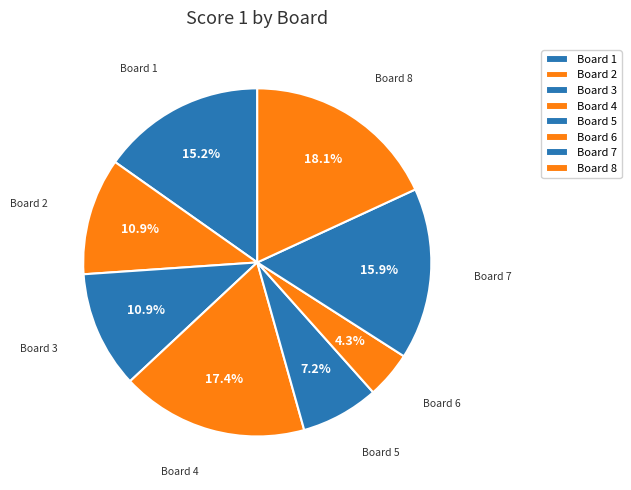

What is the smallest slice in the pie chart?

Board 6